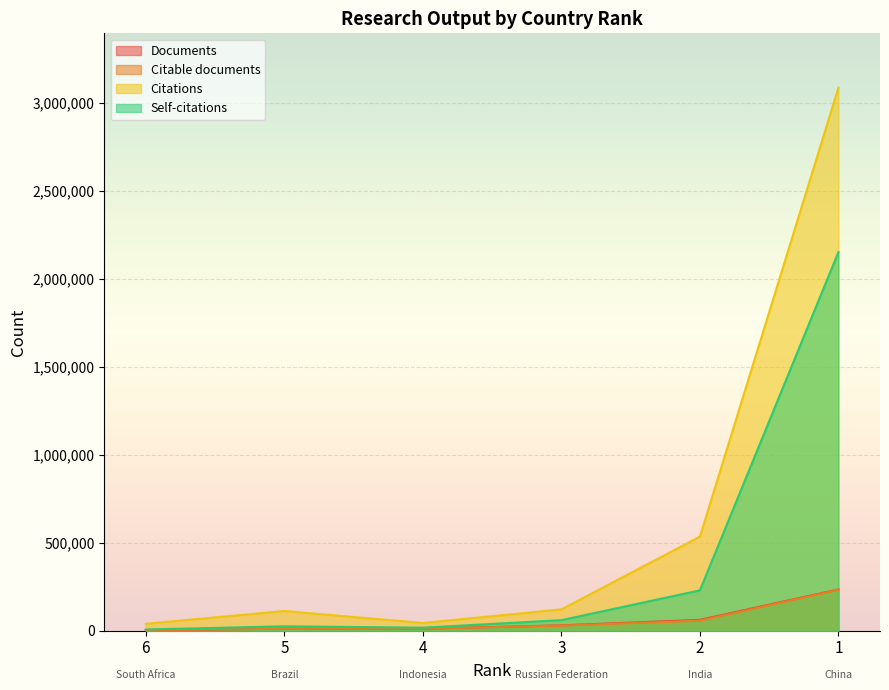

Reading left to right, extract all data points from this chart.

Documents: 3798	11560	11691	30742	61936	234451
Citable documents: 3596	11233	11579	29164	57039	232468
Citations: 39518	112011	44082	121227	534513	3085805
Self-citations: 7014	25155	17288	60066	229388	2151619